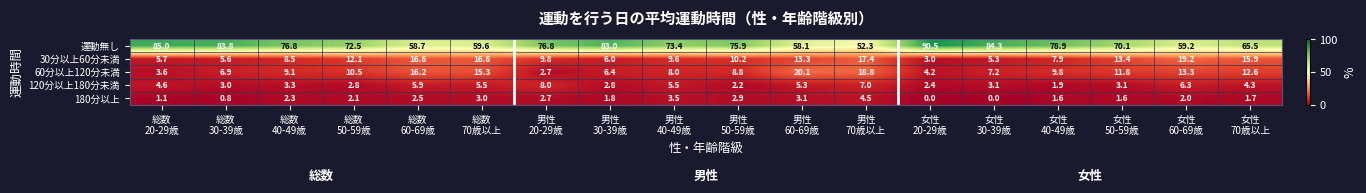

What is the maximum value for 60分以上120分未満?

20.1